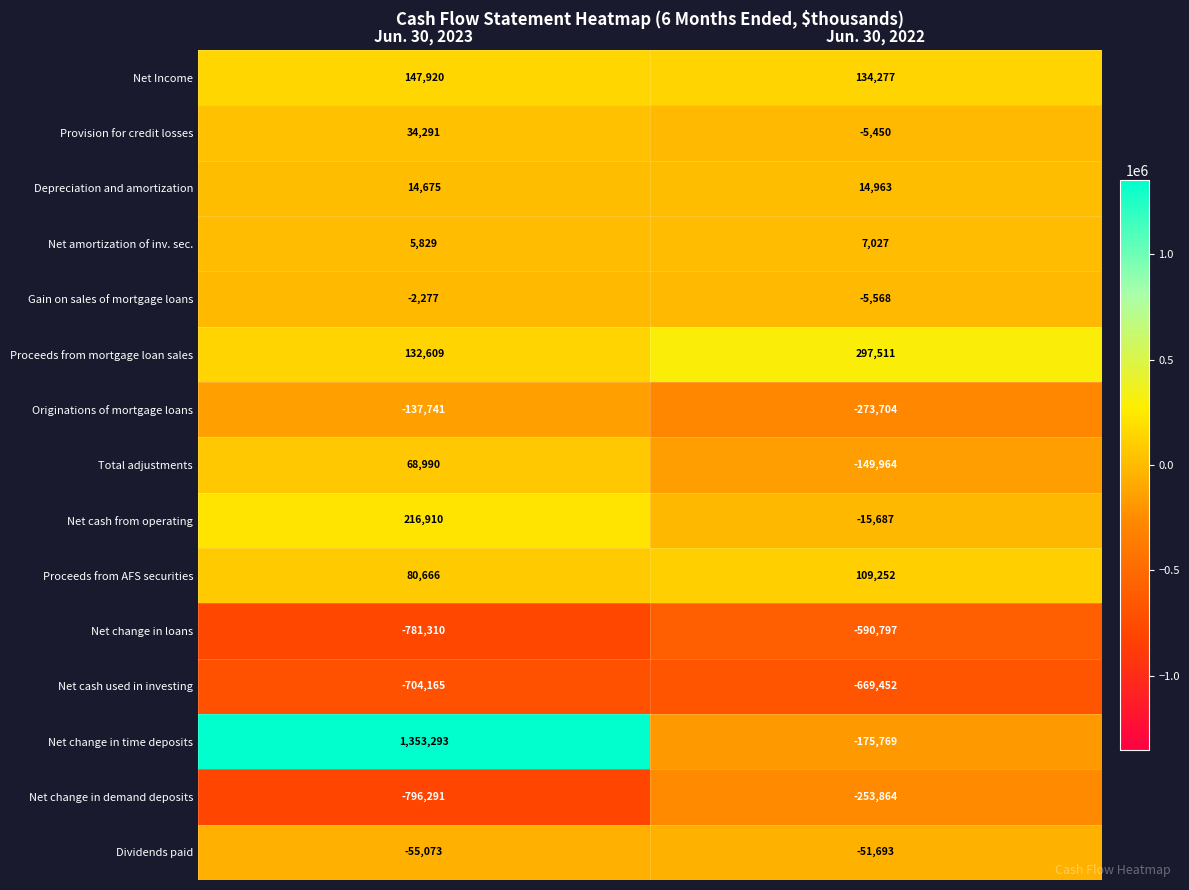

The value of Total adjustments at Jun. 30, 2023 is 68990. True or false?

True